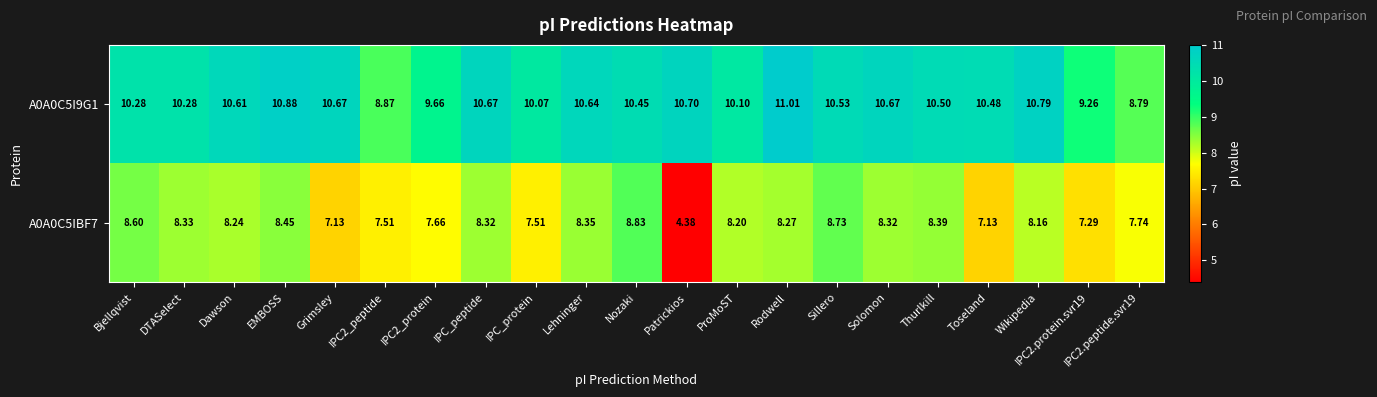

At how many categories does at least one series exceed 8?

21